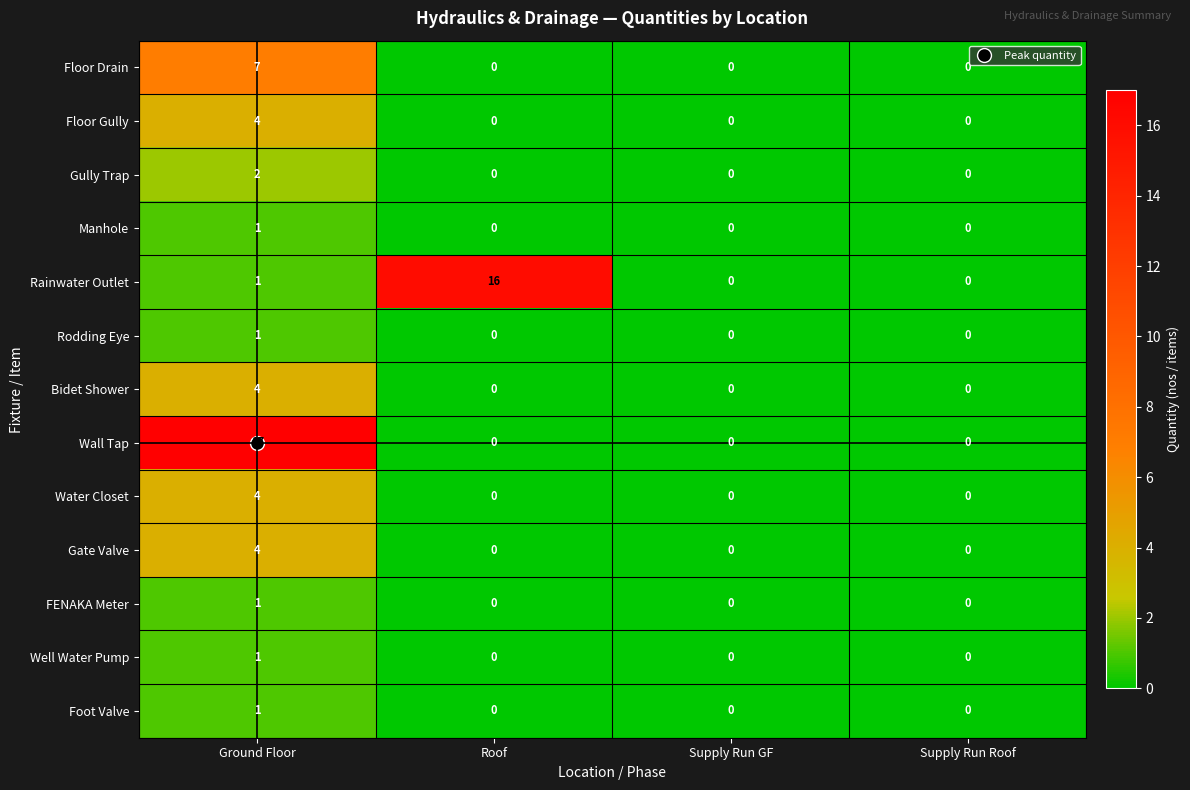

True or false: Rodding Eye has a value of 1 at Roof.

False